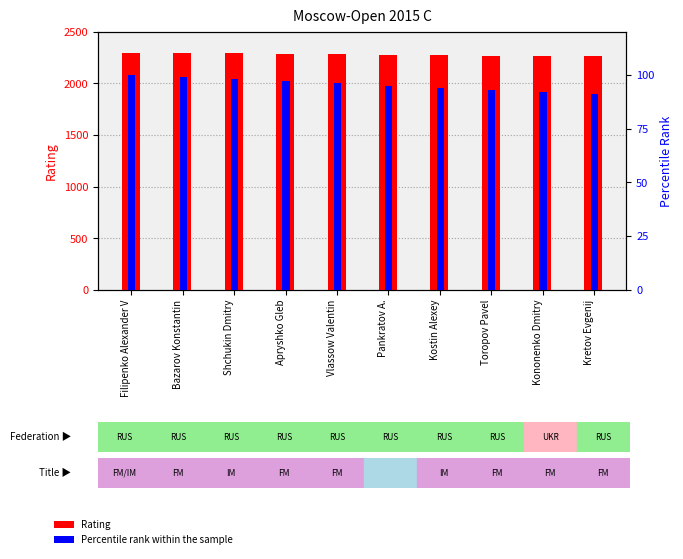

At which label is Percentile Rank within sample closest to 95?

Pankratov A.